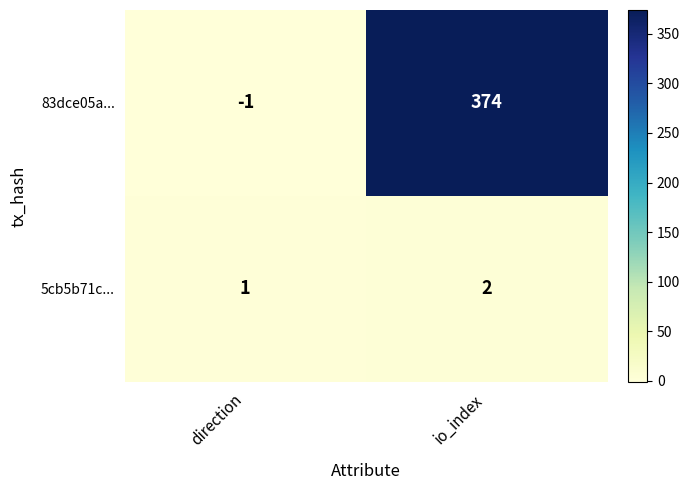

What is the sum of all 83dce05a... values?

373